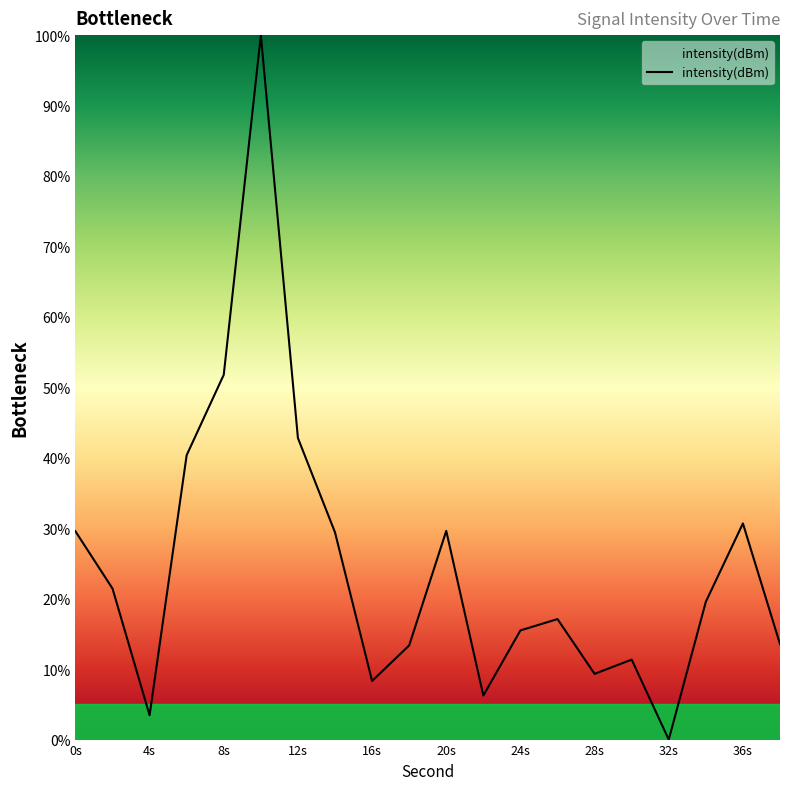

What is the difference between the maximum and minimum values?

100.0